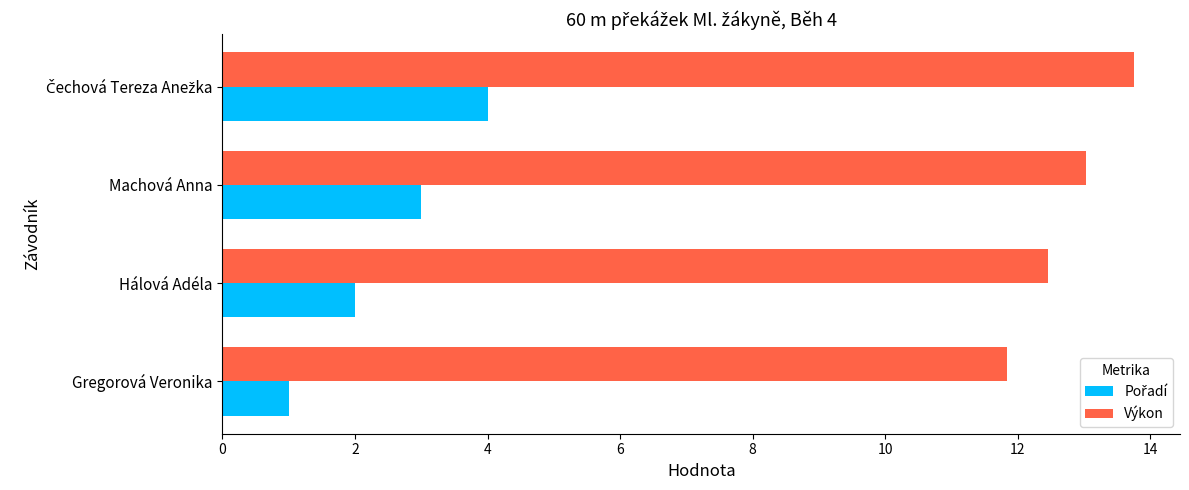

True or false: Výkon has a value of 19.2 at Gregorová Veronika.

False